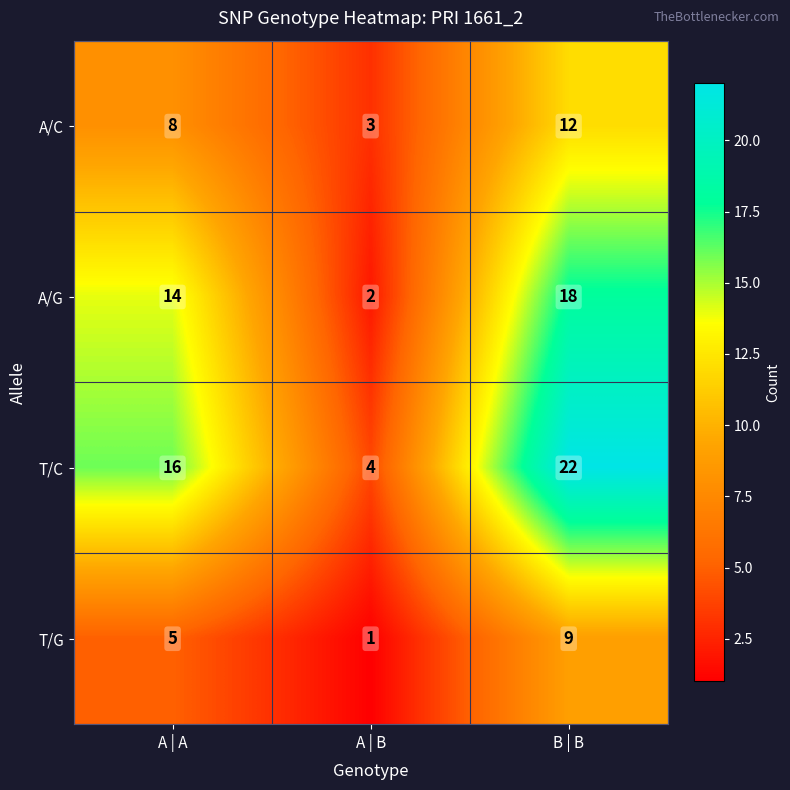

The T/C series shows 22 at B | B. True or false?

True